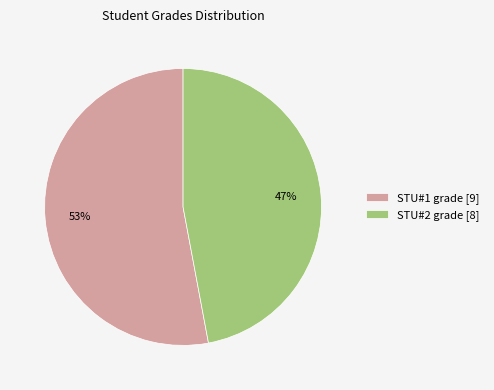

What is the majority slice?

STU#1 grade [9]